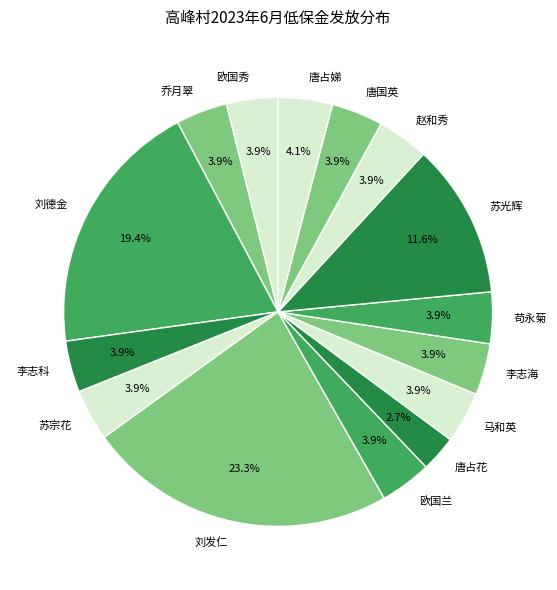

Which slice is the largest?

刘发仁